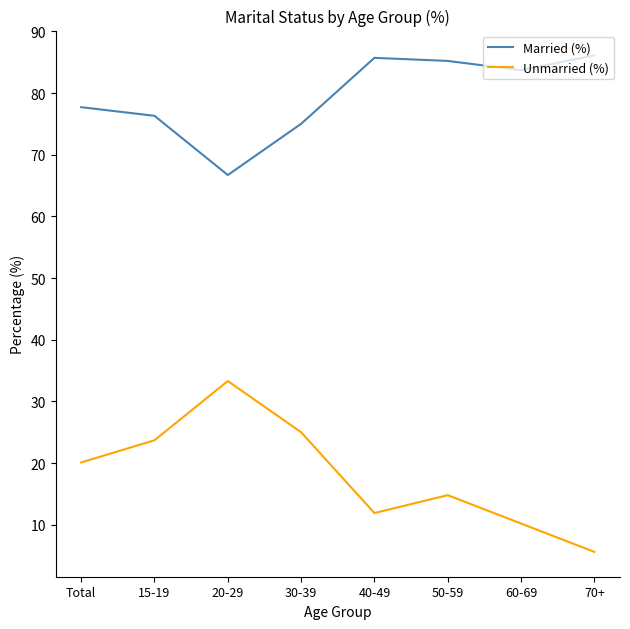

Reading left to right, extract all data points from this chart.

Married (%): Total=77.7	15-19=76.3	20-29=66.7	30-39=75.0	40-49=85.7	50-59=85.2	60-69=83.7	70+=86.1
Unmarried (%): Total=20.1	15-19=23.7	20-29=33.3	30-39=25.0	40-49=11.9	50-59=14.8	60-69=10.2	70+=5.6